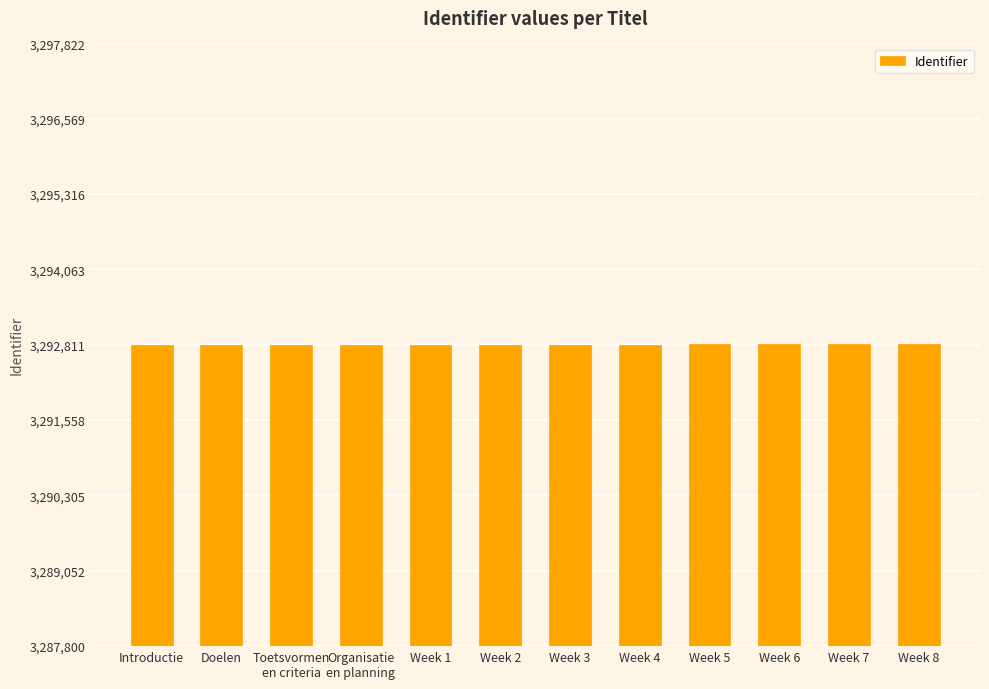

What is the maximum value shown in the chart?

3292822